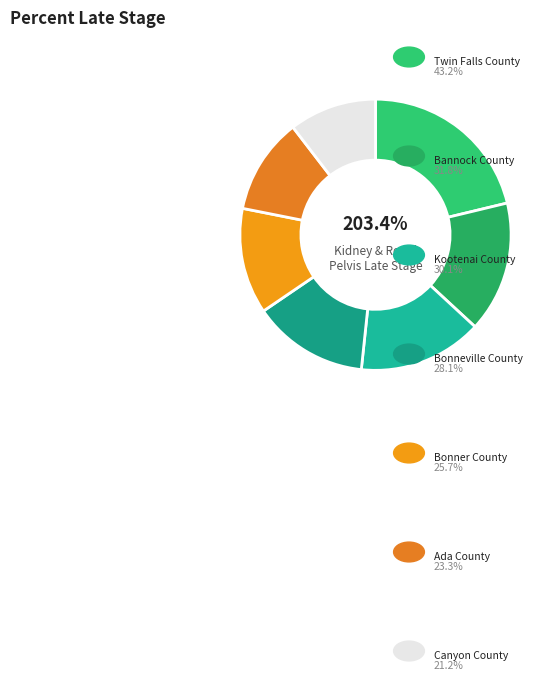

Approximately how many times larger is the value at Bonner County compared to Kootenai County?

0.9